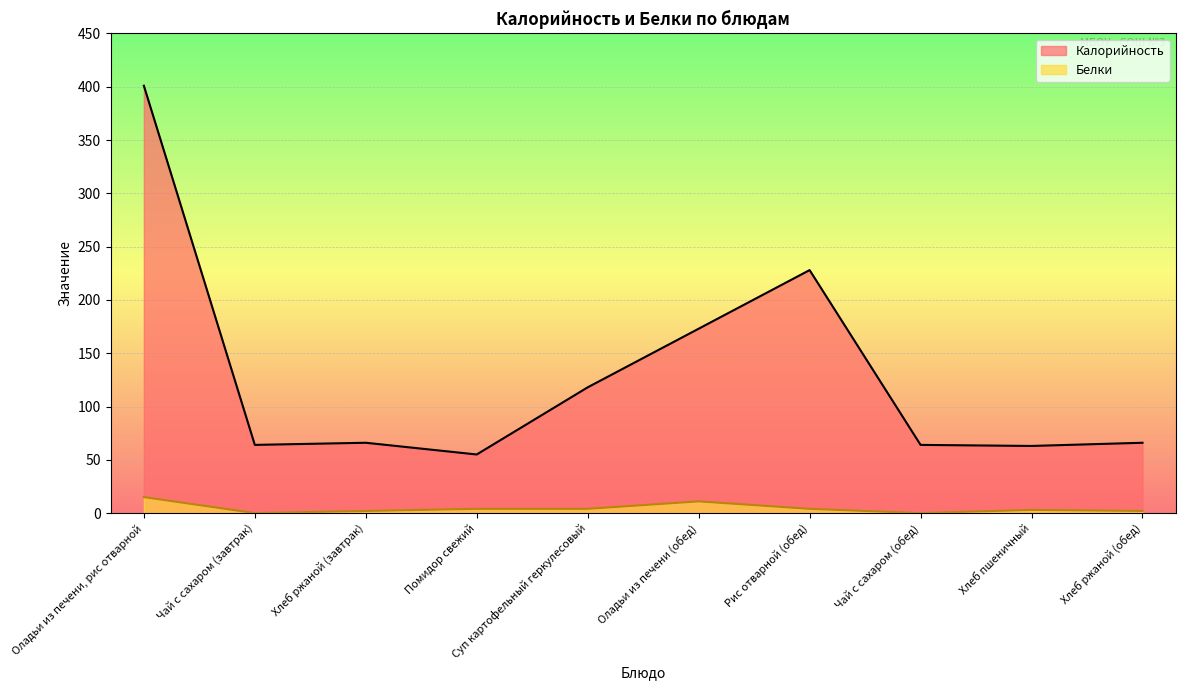

True or false: Белки and Калорийность cross at least once.

False